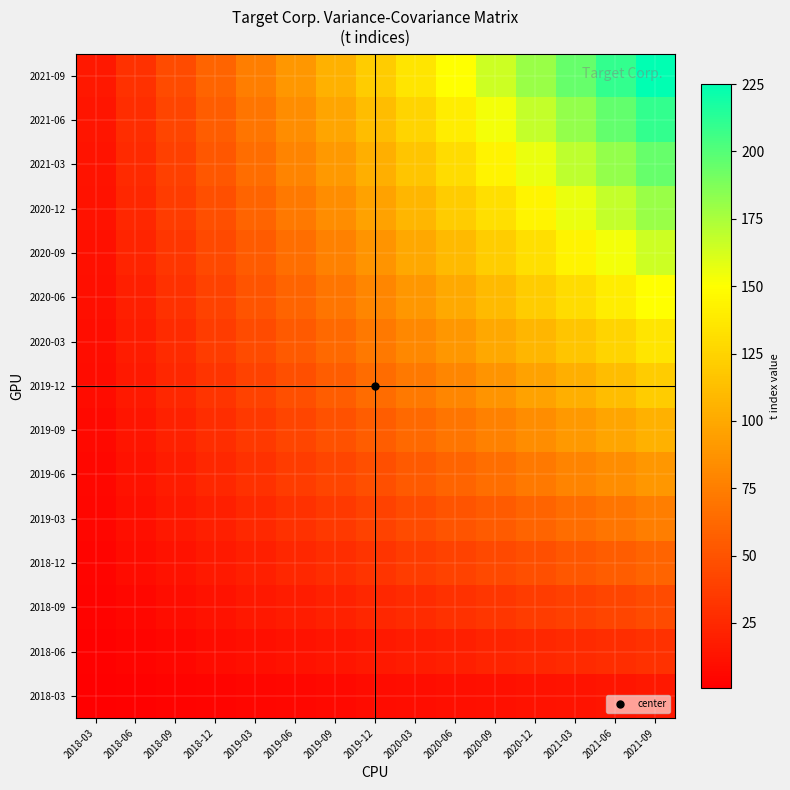

Reading left to right, transcribe all the data shown in this chart.

2018-03: 2018-03=1	2018-06=2	2018-09=3	2018-12=4	2019-03=5	2019-06=6	2019-09=7	2019-12=8	2020-03=9	2020-06=10	2020-09=11	2020-12=12	2021-03=13	2021-06=14	2021-09=15
2018-06: 2018-03=2	2018-06=4	2018-09=6	2018-12=8	2019-03=10	2019-06=12	2019-09=14	2019-12=16	2020-03=18	2020-06=20	2020-09=22	2020-12=24	2021-03=26	2021-06=28	2021-09=30
2018-09: 2018-03=3	2018-06=6	2018-09=9	2018-12=12	2019-03=15	2019-06=18	2019-09=21	2019-12=24	2020-03=27	2020-06=30	2020-09=33	2020-12=36	2021-03=39	2021-06=42	2021-09=45
2018-12: 2018-03=4	2018-06=8	2018-09=12	2018-12=16	2019-03=20	2019-06=24	2019-09=28	2019-12=32	2020-03=36	2020-06=40	2020-09=44	2020-12=48	2021-03=52	2021-06=56	2021-09=60
2019-03: 2018-03=5	2018-06=10	2018-09=15	2018-12=20	2019-03=25	2019-06=30	2019-09=35	2019-12=40	2020-03=45	2020-06=50	2020-09=55	2020-12=60	2021-03=65	2021-06=70	2021-09=75
2019-06: 2018-03=6	2018-06=12	2018-09=18	2018-12=24	2019-03=30	2019-06=36	2019-09=42	2019-12=48	2020-03=54	2020-06=60	2020-09=66	2020-12=72	2021-03=78	2021-06=84	2021-09=90
2019-09: 2018-03=7	2018-06=14	2018-09=21	2018-12=28	2019-03=35	2019-06=42	2019-09=49	2019-12=56	2020-03=63	2020-06=70	2020-09=77	2020-12=84	2021-03=91	2021-06=98	2021-09=105
2019-12: 2018-03=8	2018-06=16	2018-09=24	2018-12=32	2019-03=40	2019-06=48	2019-09=56	2019-12=64	2020-03=72	2020-06=80	2020-09=88	2020-12=96	2021-03=104	2021-06=112	2021-09=120
2020-03: 2018-03=9	2018-06=18	2018-09=27	2018-12=36	2019-03=45	2019-06=54	2019-09=63	2019-12=72	2020-03=81	2020-06=90	2020-09=99	2020-12=108	2021-03=117	2021-06=126	2021-09=135
2020-06: 2018-03=10	2018-06=20	2018-09=30	2018-12=40	2019-03=50	2019-06=60	2019-09=70	2019-12=80	2020-03=90	2020-06=100	2020-09=110	2020-12=120	2021-03=130	2021-06=140	2021-09=150
2020-09: 2018-03=11	2018-06=22	2018-09=33	2018-12=44	2019-03=55	2019-06=66	2019-09=77	2019-12=88	2020-03=99	2020-06=110	2020-09=121	2020-12=132	2021-03=143	2021-06=154	2021-09=165
2020-12: 2018-03=12	2018-06=24	2018-09=36	2018-12=48	2019-03=60	2019-06=72	2019-09=84	2019-12=96	2020-03=108	2020-06=120	2020-09=132	2020-12=144	2021-03=156	2021-06=168	2021-09=180
2021-03: 2018-03=13	2018-06=26	2018-09=39	2018-12=52	2019-03=65	2019-06=78	2019-09=91	2019-12=104	2020-03=117	2020-06=130	2020-09=143	2020-12=156	2021-03=169	2021-06=182	2021-09=195
2021-06: 2018-03=14	2018-06=28	2018-09=42	2018-12=56	2019-03=70	2019-06=84	2019-09=98	2019-12=112	2020-03=126	2020-06=140	2020-09=154	2020-12=168	2021-03=182	2021-06=196	2021-09=210
2021-09: 2018-03=15	2018-06=30	2018-09=45	2018-12=60	2019-03=75	2019-06=90	2019-09=105	2019-12=120	2020-03=135	2020-06=150	2020-09=165	2020-12=180	2021-03=195	2021-06=210	2021-09=225